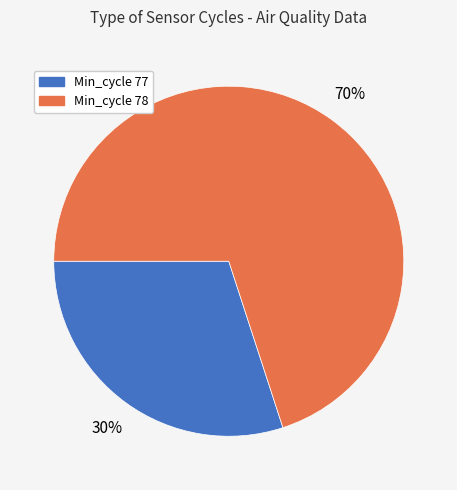

Is there any slice that represents more than half of the pie?

Yes